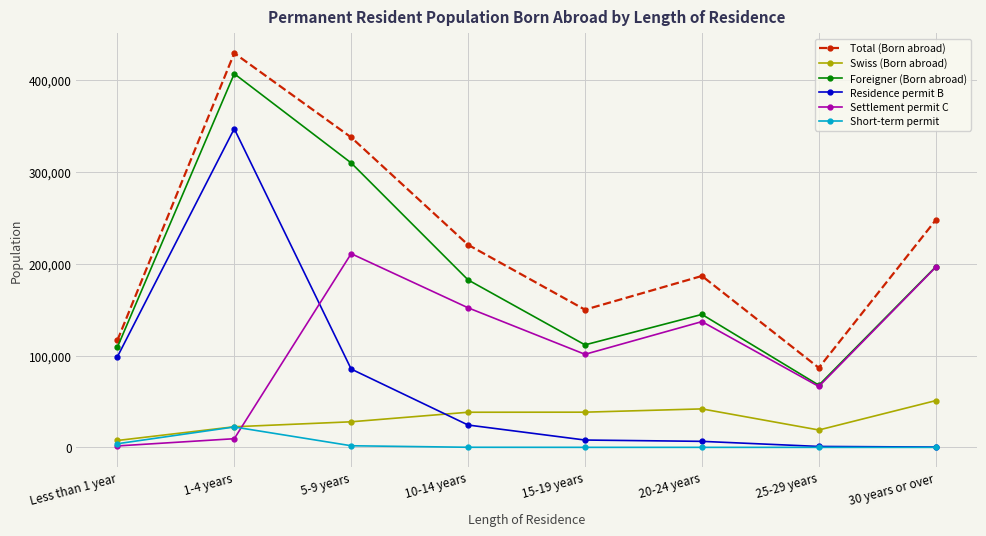

How many data points does each series have?

8